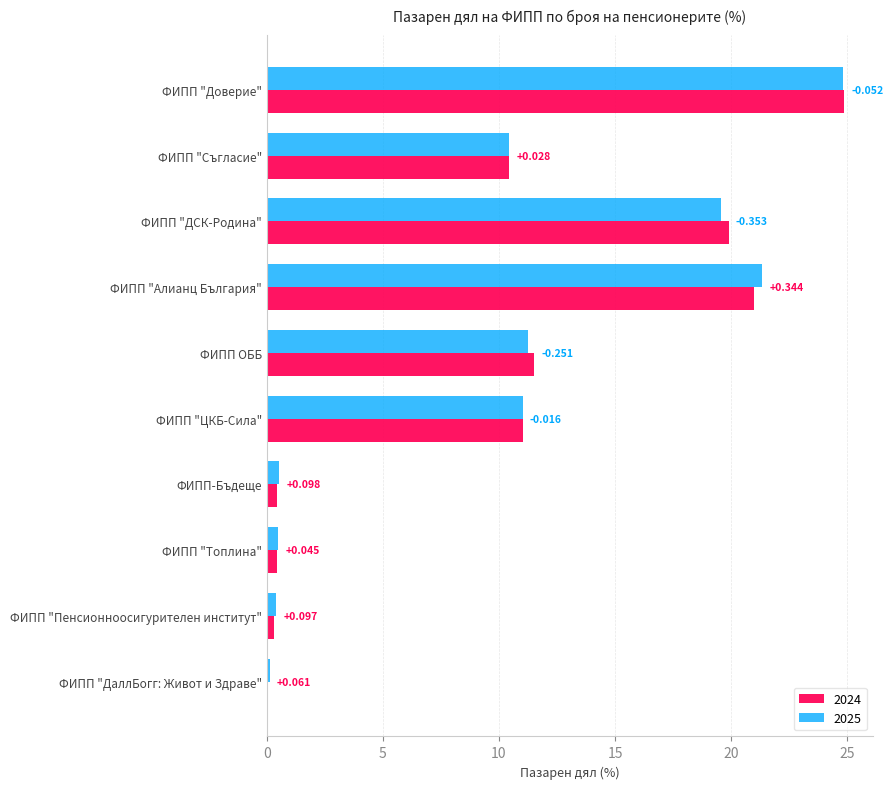

What are all the series names shown in the legend?

2024, 2025